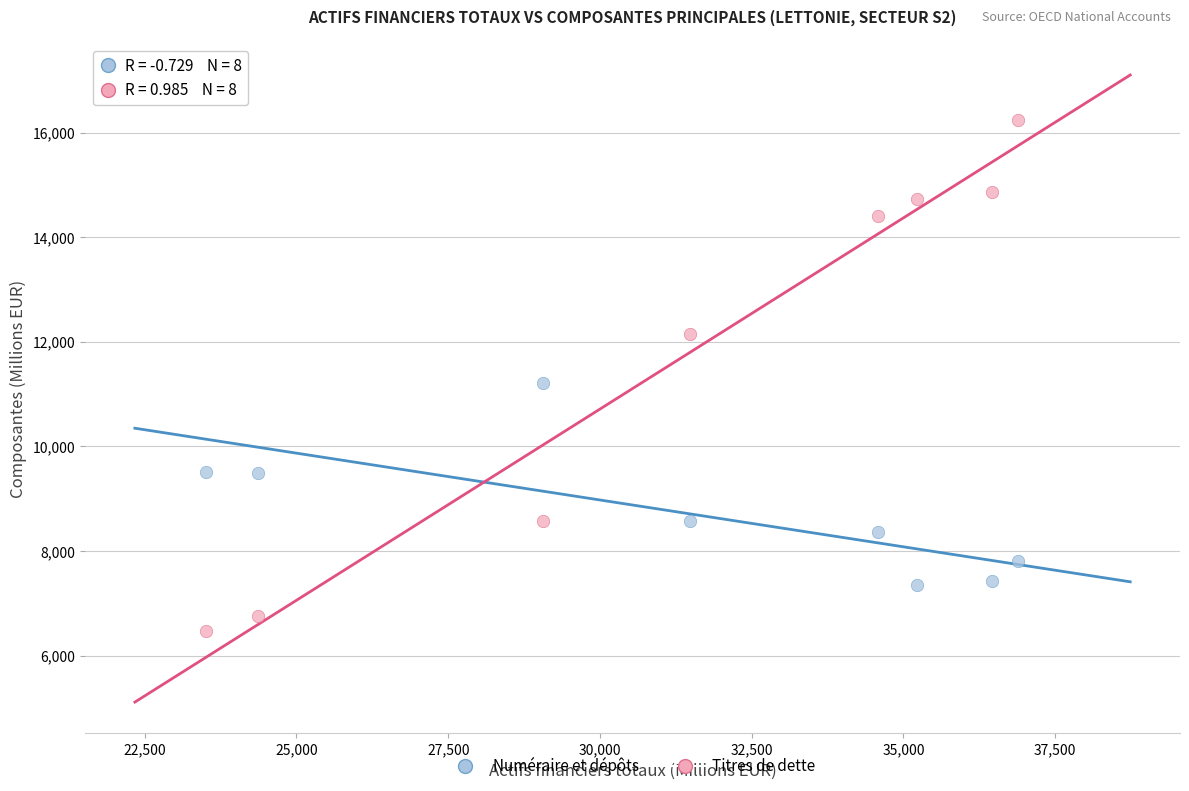

Which series has the widest spread of Y values?

Titres de dette